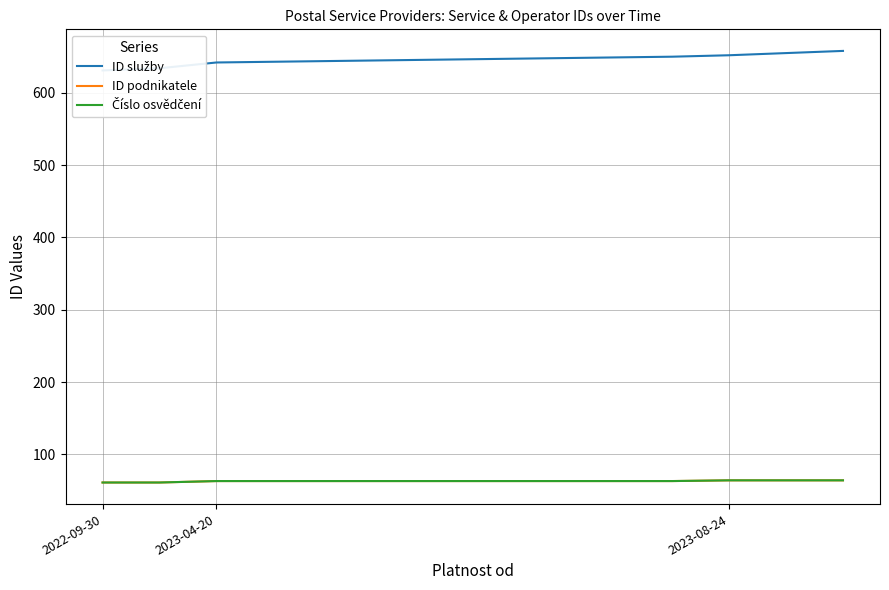

What is the greatest value displayed?

658